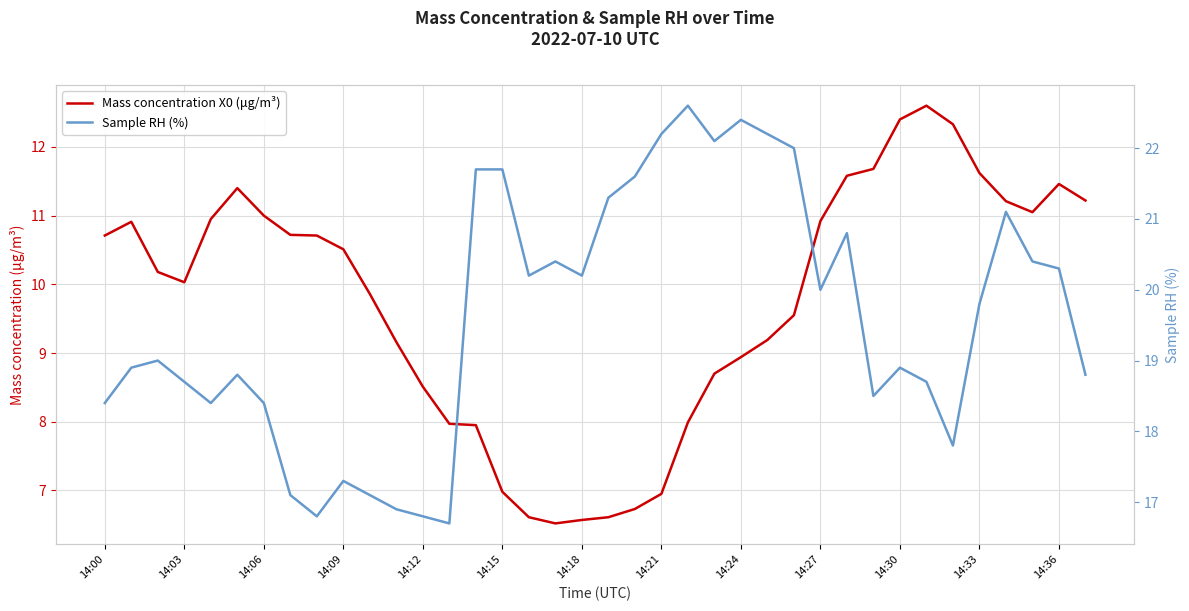

At which label is Mass concentration X0 (μg/m³) closest to 9?

14:24